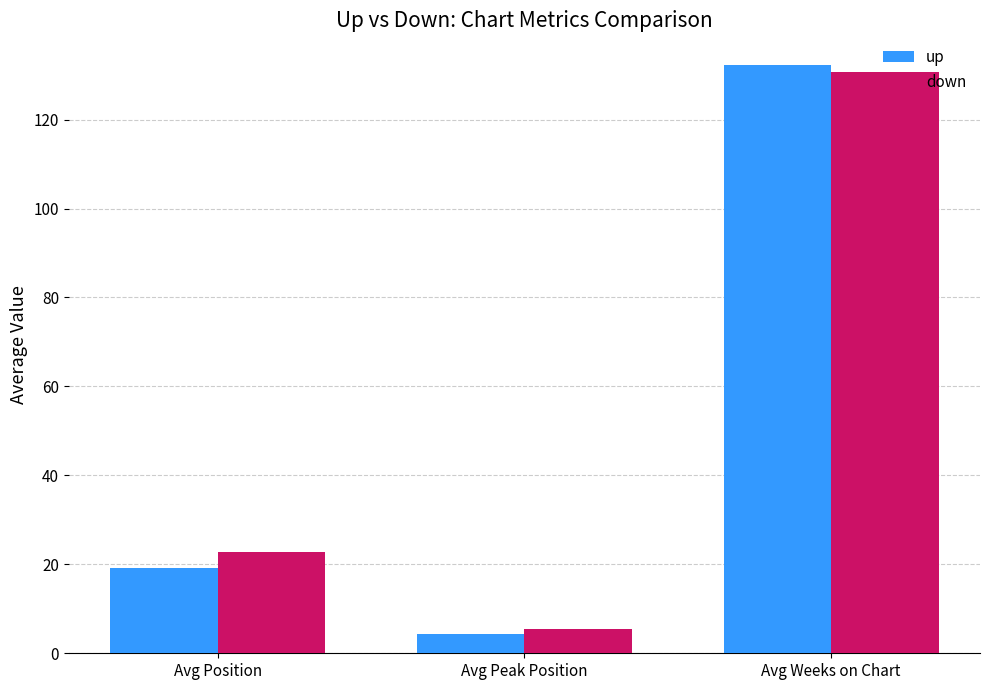

Which category has the lowest value across all series?

Avg Peak Position